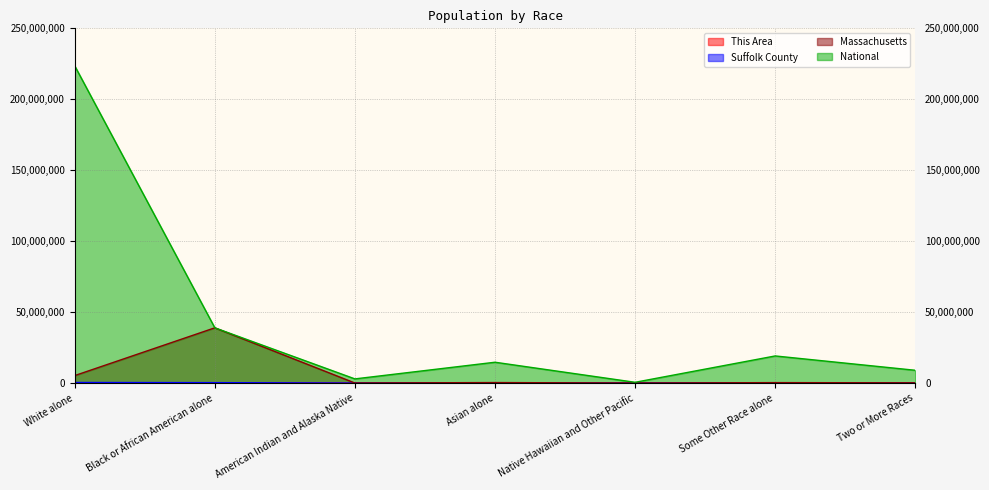

Which series has the largest total across all categories?

National